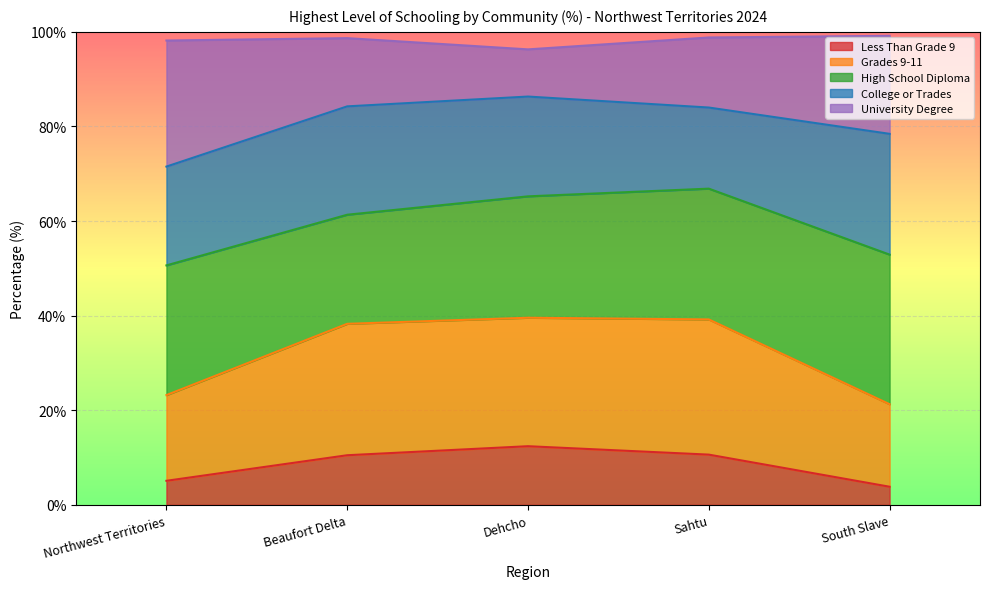

What is the highest value of the Less Than Grade 9 series?

12.4